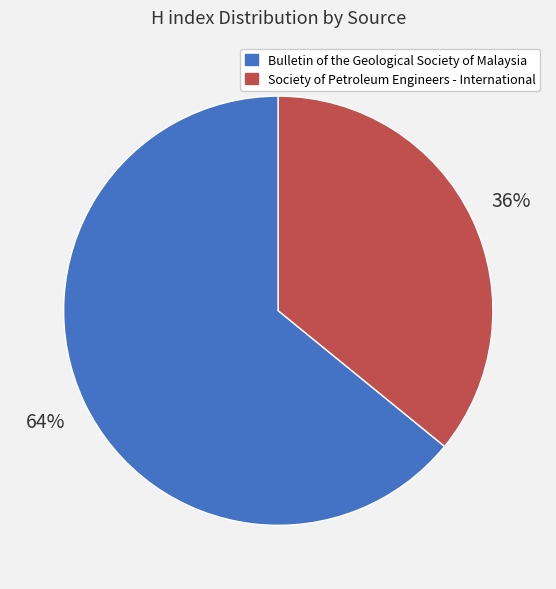

How many slices are in this pie chart?

2